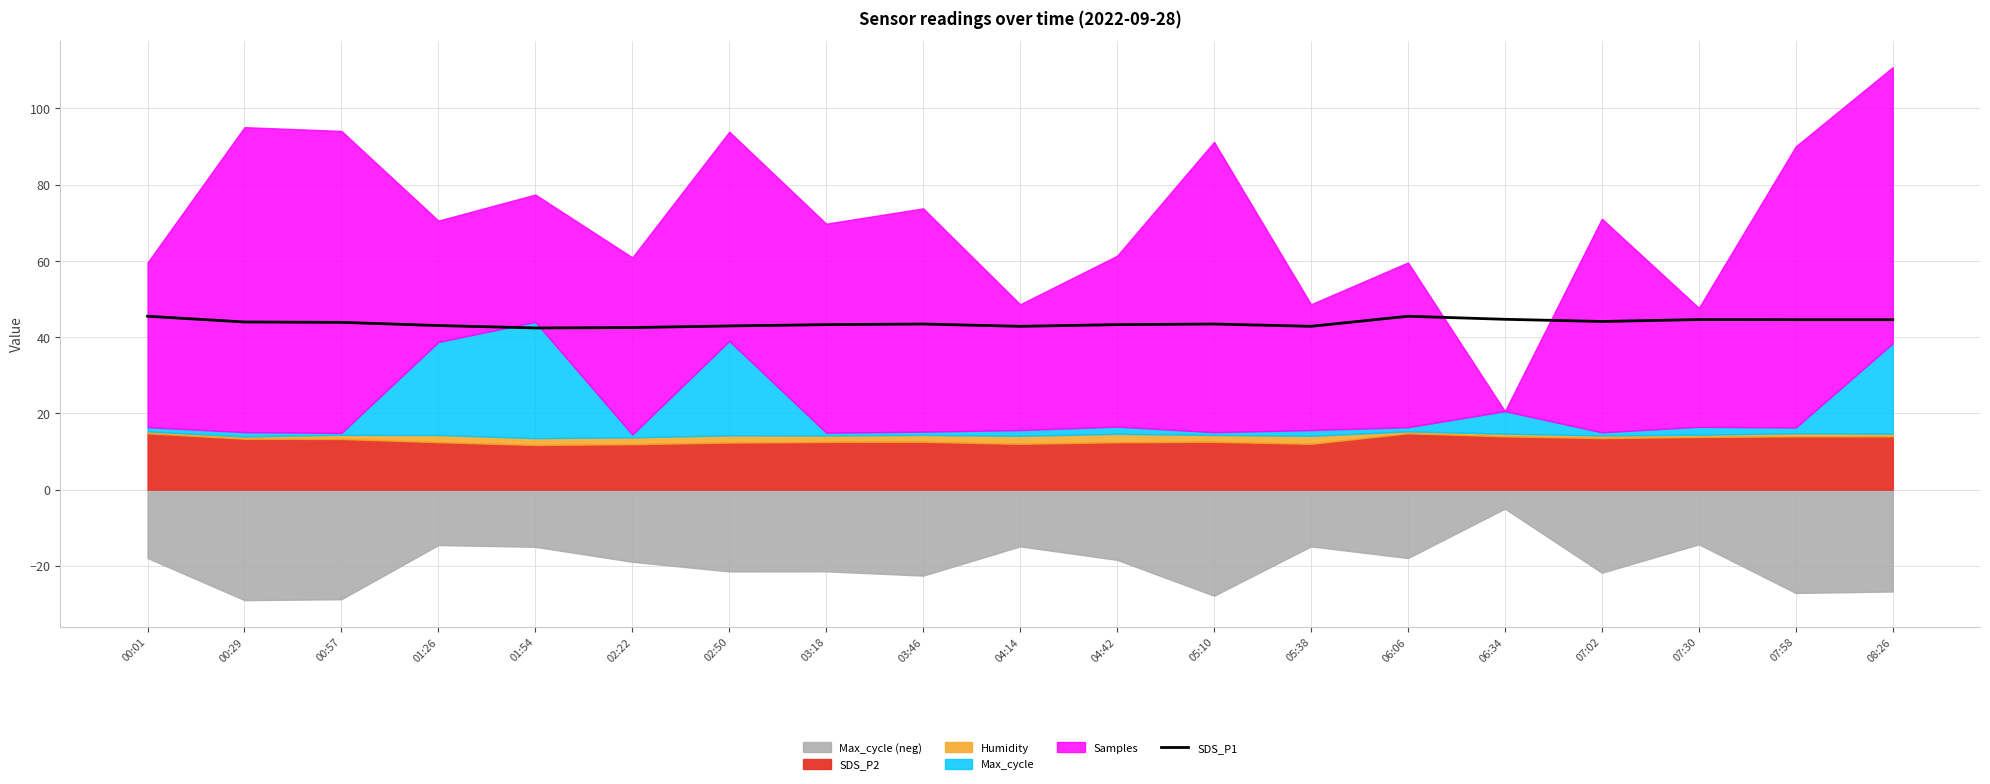

List the labels in order of value, largest first.

00:01, 06:06, 06:34, 07:30, 07:58, 08:26, 07:02, 00:29, 00:57, 03:46, 05:10, 03:18, 04:42, 01:26, 02:50, 04:14, 05:38, 02:22, 01:54